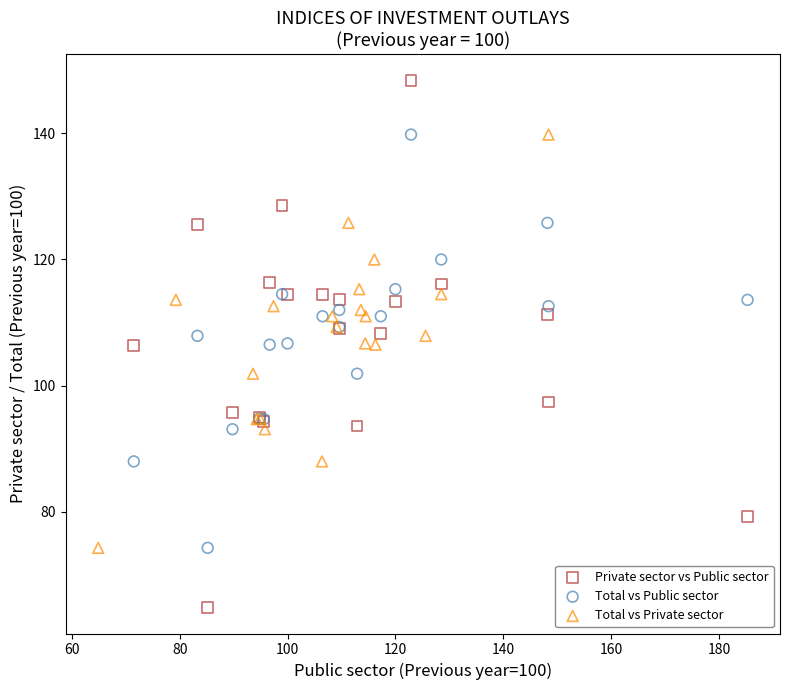

Which series has the largest Y range (max minus min)?

Private sector vs Public sector